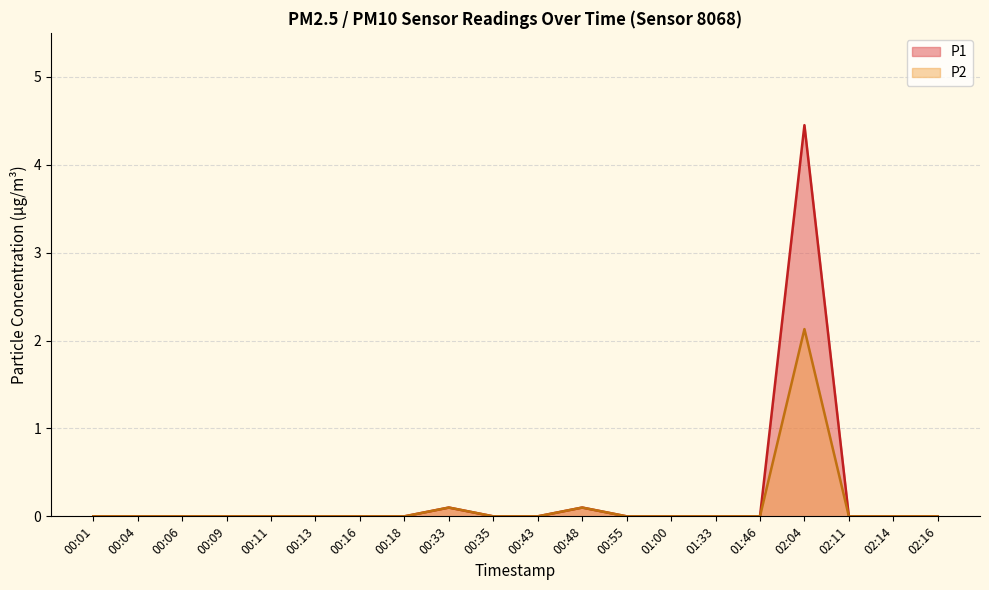

What position from the right is 00:18?

13